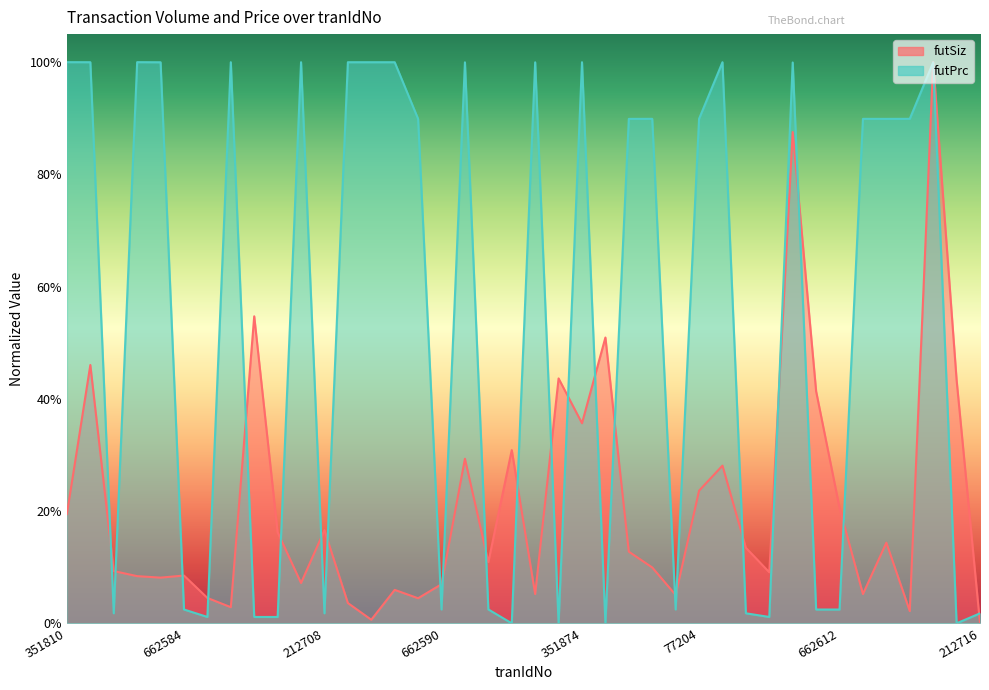

What is the average value of the futPrc series?

0.5